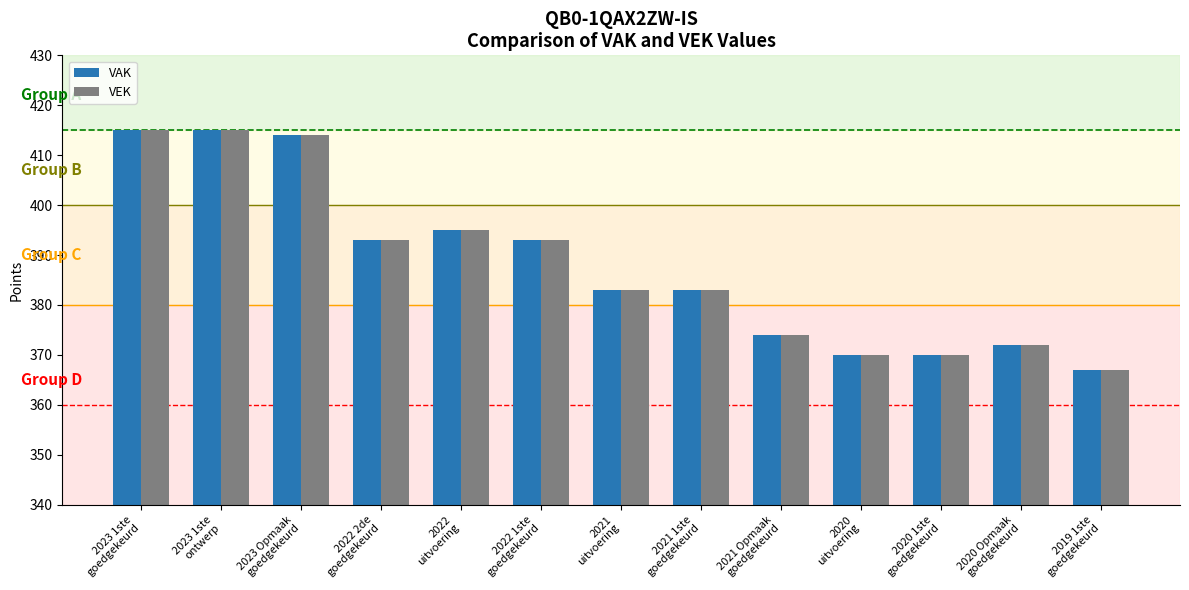

The value of VAK at 2023 1ste
goedgekeurd is 576. True or false?

False